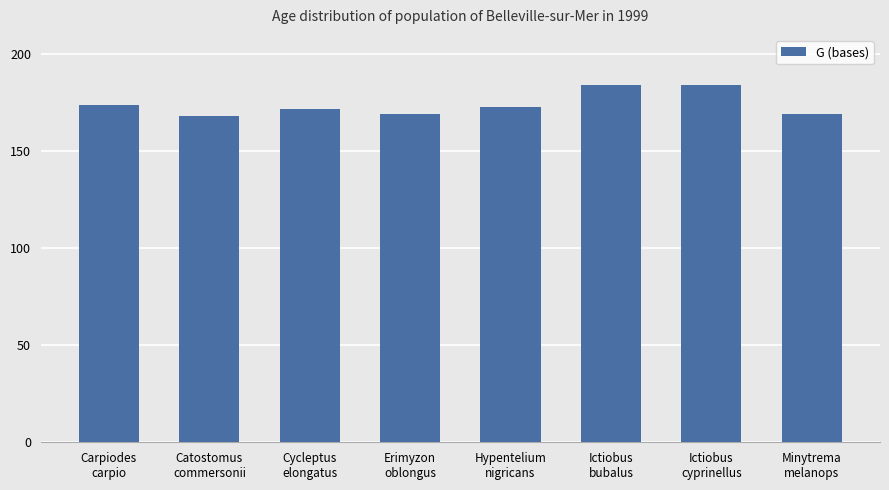

Does the chart contain any negative values?

No